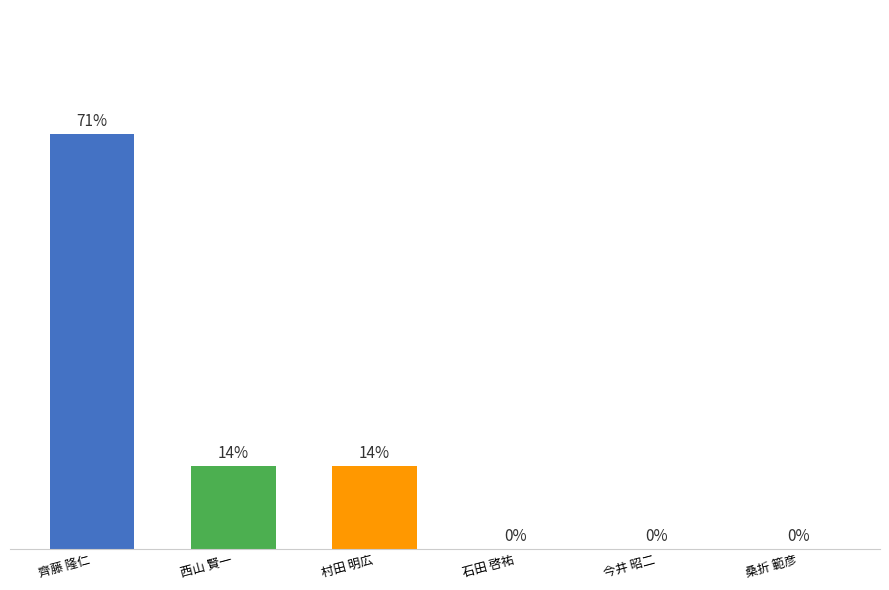

Where does the data first go above 1?

齊藤 隆仁